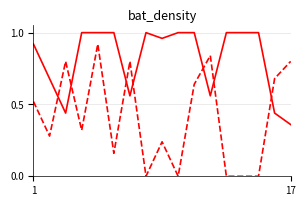

Is this an area chart (filled region under the line)?

No